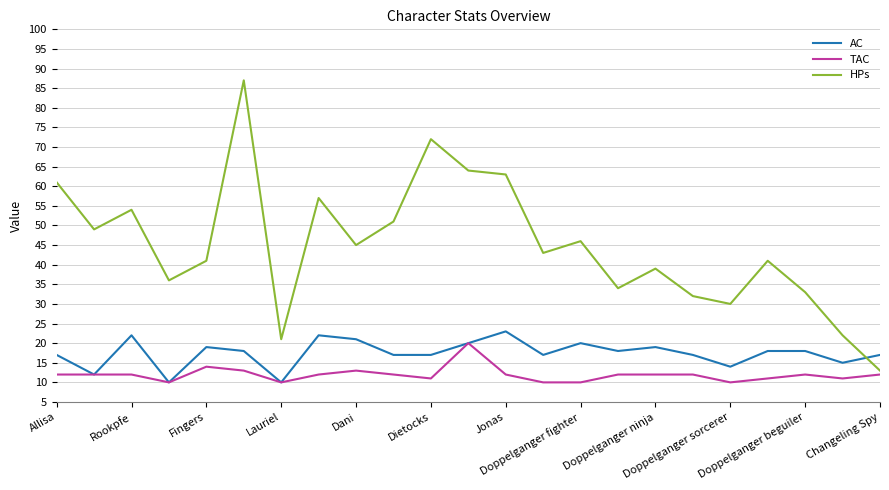

True or false: HPs and AC cross at least once.

True